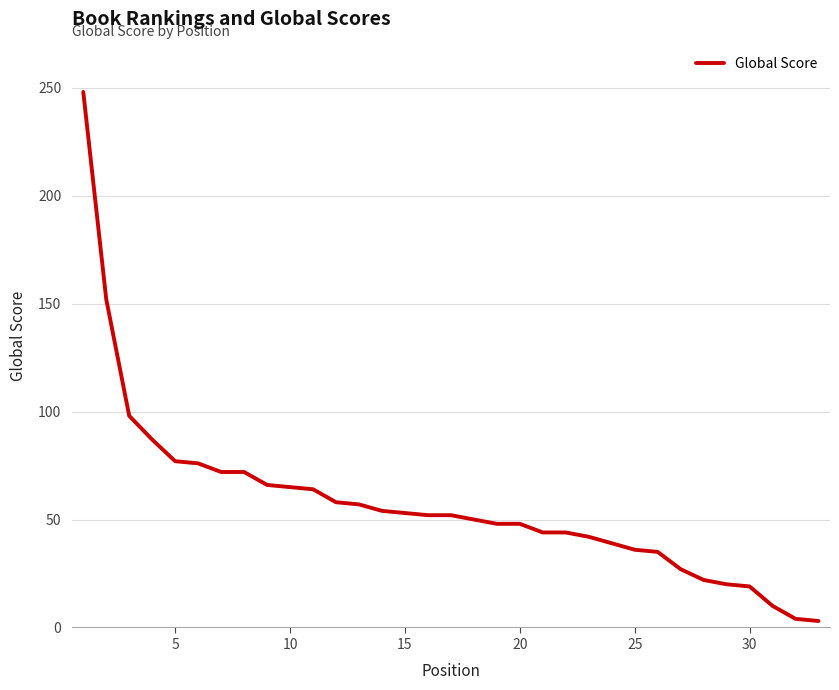

What is the smallest value displayed?

3